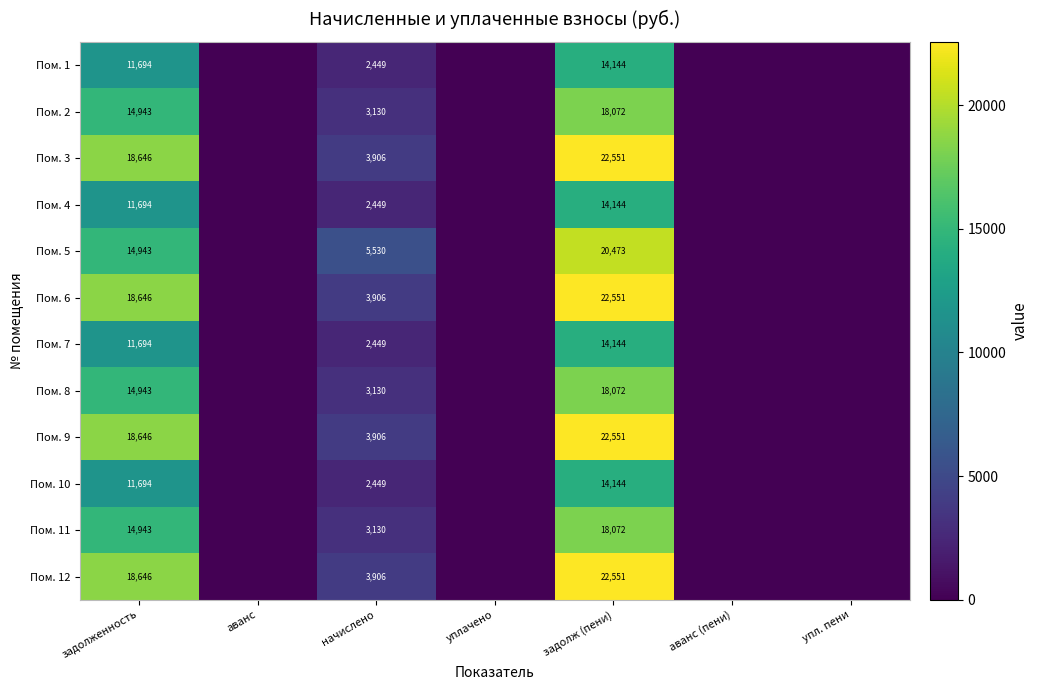

What is the total value across all series at задолженность?

181132